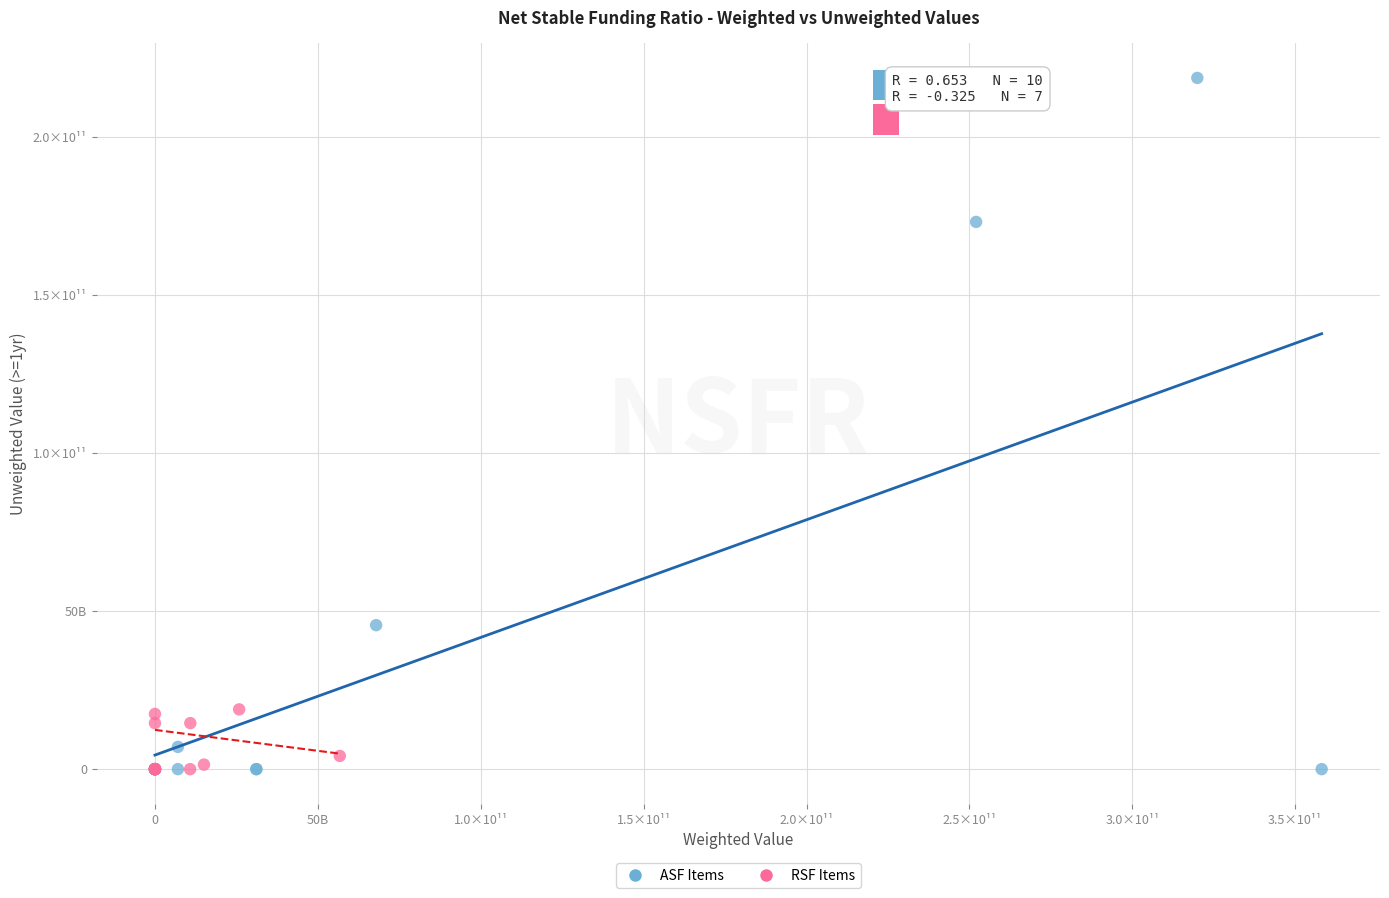

Which series has the largest Y range (max minus min)?

ASF Items